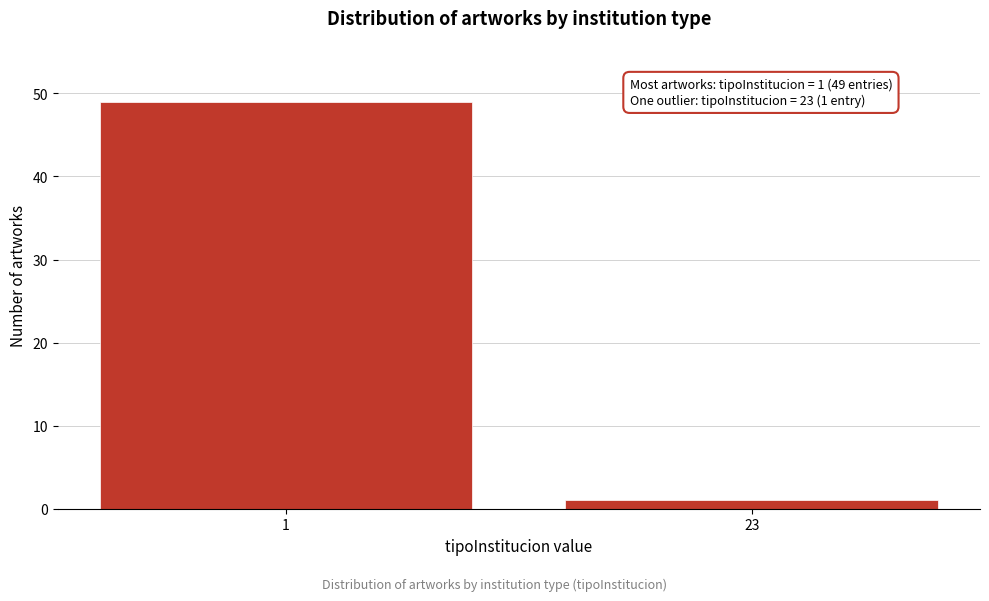

Reading right to left, list all the values displayed in this chart.

23=1	1=49